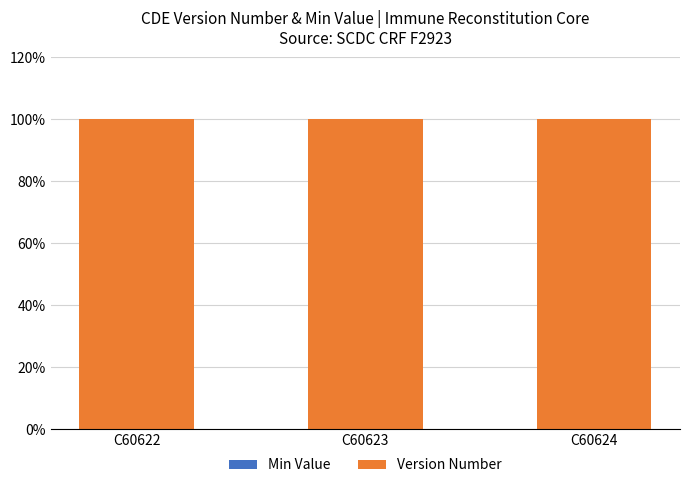

What is the total value across all series at C60623?

1